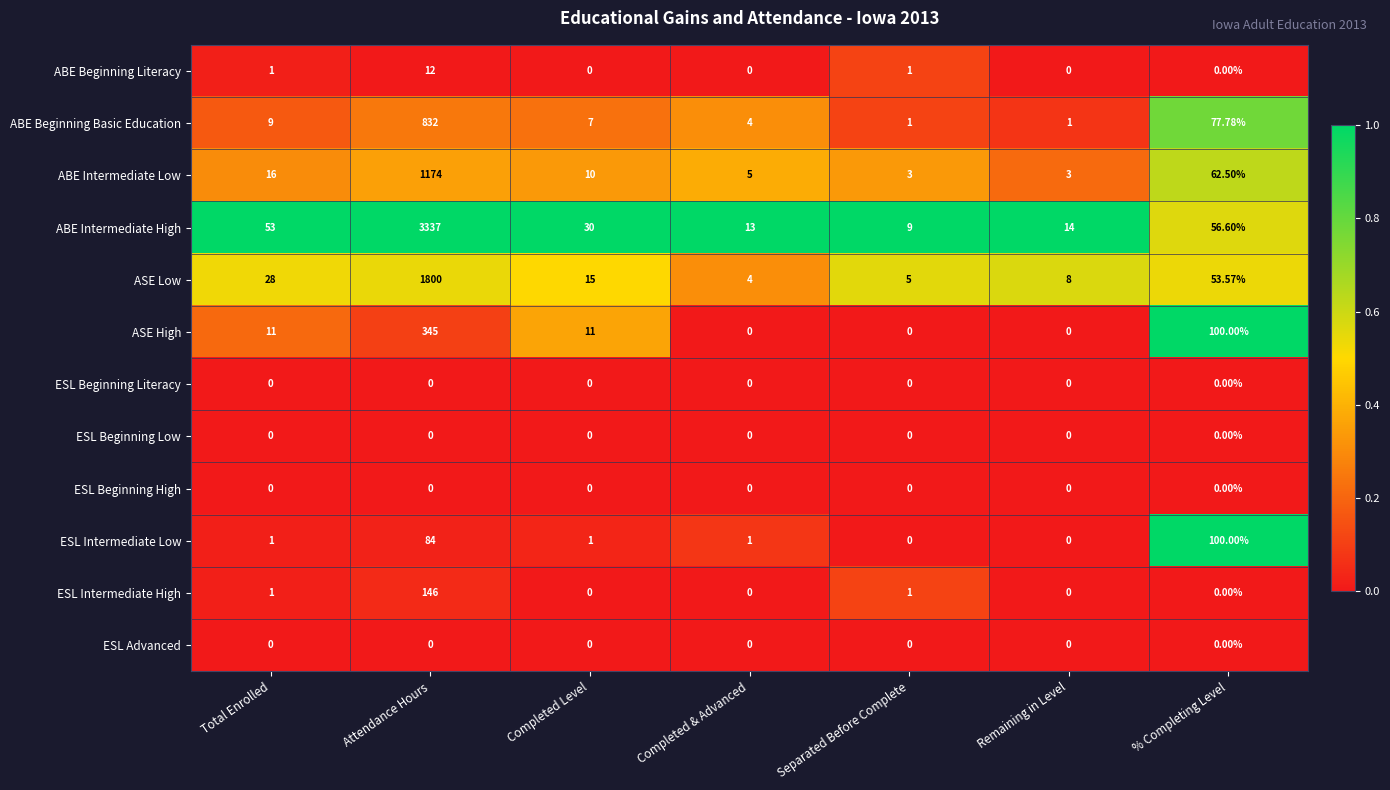

Which series has the largest range (max minus min)?

ABE Intermediate High